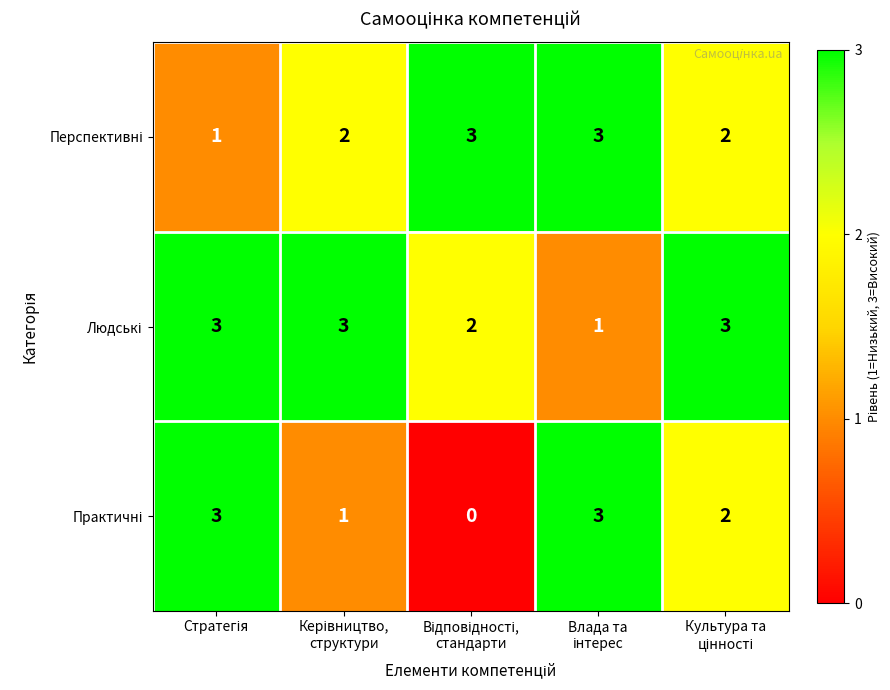

At how many categories does at least one series exceed 0?

5